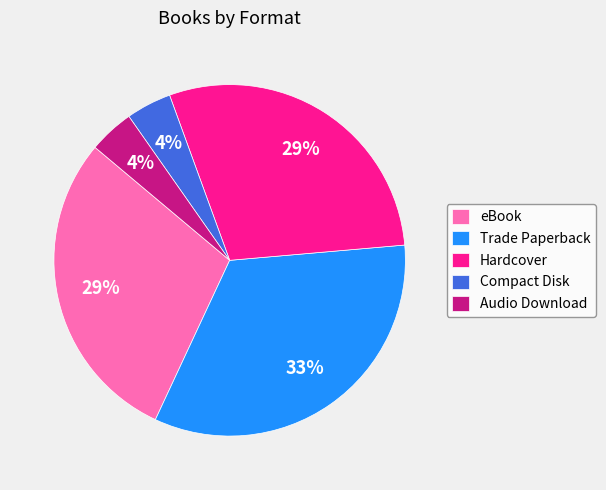

Is it true that Trade Paperback is 33% of the pie?

True